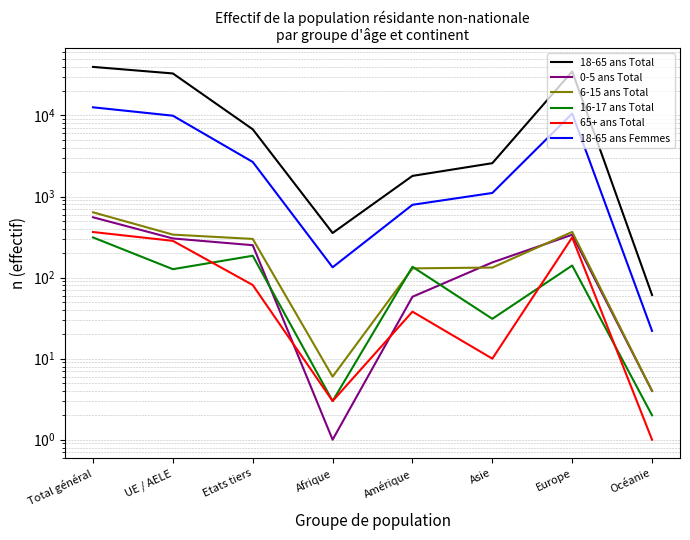

What is the difference between the highest and lowest values at Total général?

39443